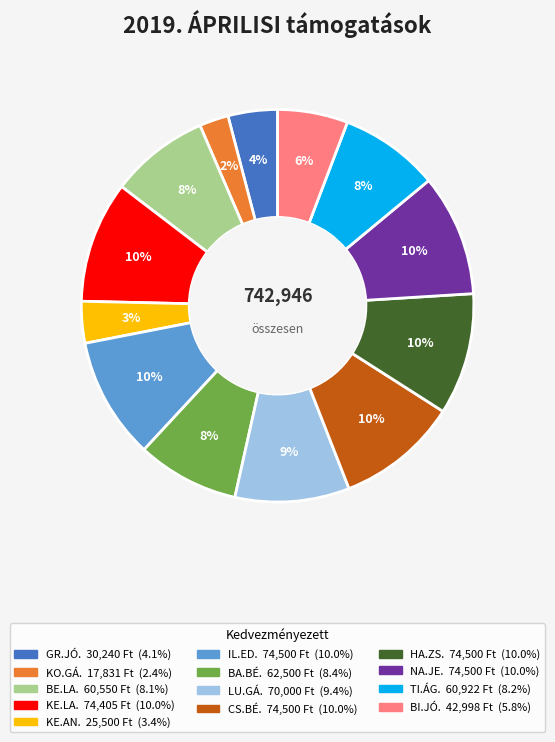

To the nearest percent, what is the average slice percentage?

8%